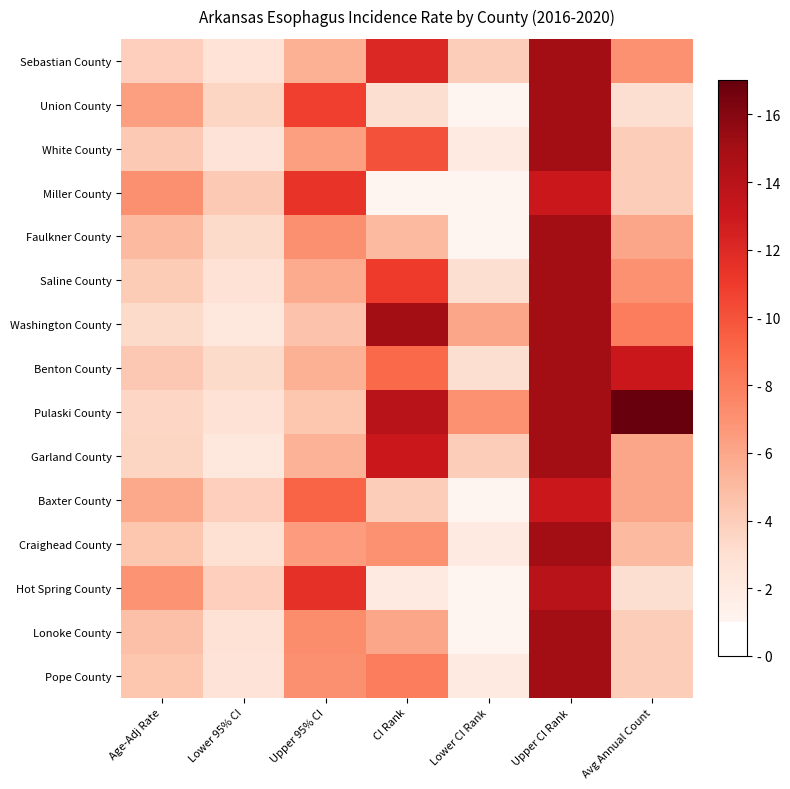

Reading left to right, extract all data points from this chart.

Sebastian County: Age-Adj Rate=3.9	Lower 95% CI=2.7	Upper 95% CI=5.5	CI Rank=12.0	Lower CI Rank=4.0	Upper CI Rank=15.0	Avg Annual Count=7.0
Union County: Age-Adj Rate=6.4	Lower 95% CI=3.6	Upper 95% CI=10.8	CI Rank=3.0	Lower CI Rank=1.0	Upper CI Rank=15.0	Avg Annual Count=3.0
White County: Age-Adj Rate=4.2	Lower 95% CI=2.6	Upper 95% CI=6.4	CI Rank=10.0	Lower CI Rank=2.0	Upper CI Rank=15.0	Avg Annual Count=4.0
Miller County: Age-Adj Rate=7.1	Lower 95% CI=4.2	Upper 95% CI=11.4	CI Rank=1.0	Lower CI Rank=1.0	Upper CI Rank=13.0	Avg Annual Count=4.0
Faulkner County: Age-Adj Rate=5.0	Lower 95% CI=3.3	Upper 95% CI=7.1	CI Rank=5.0	Lower CI Rank=1.0	Upper CI Rank=15.0	Avg Annual Count=6.0
Saline County: Age-Adj Rate=4.1	Lower 95% CI=2.8	Upper 95% CI=5.8	CI Rank=11.0	Lower CI Rank=3.0	Upper CI Rank=15.0	Avg Annual Count=7.0
Washington County: Age-Adj Rate=3.3	Lower 95% CI=2.3	Upper 95% CI=4.6	CI Rank=15.0	Lower CI Rank=6.0	Upper CI Rank=15.0	Avg Annual Count=8.0
Benton County: Age-Adj Rate=4.3	Lower 95% CI=3.3	Upper 95% CI=5.5	CI Rank=9.0	Lower CI Rank=3.0	Upper CI Rank=15.0	Avg Annual Count=13.0
Pulaski County: Age-Adj Rate=3.5	Lower 95% CI=2.8	Upper 95% CI=4.4	CI Rank=14.0	Lower CI Rank=7.0	Upper CI Rank=15.0	Avg Annual Count=17.0
Garland County: Age-Adj Rate=3.6	Lower 95% CI=2.3	Upper 95% CI=5.4	CI Rank=13.0	Lower CI Rank=4.0	Upper CI Rank=15.0	Avg Annual Count=6.0
Baxter County: Age-Adj Rate=5.9	Lower 95% CI=3.9	Upper 95% CI=9.2	CI Rank=4.0	Lower CI Rank=1.0	Upper CI Rank=13.0	Avg Annual Count=6.0
Craighead County: Age-Adj Rate=4.4	Lower 95% CI=2.9	Upper 95% CI=6.5	CI Rank=7.0	Lower CI Rank=2.0	Upper CI Rank=15.0	Avg Annual Count=5.0
Hot Spring County: Age-Adj Rate=6.9	Lower 95% CI=3.9	Upper 95% CI=11.6	CI Rank=2.0	Lower CI Rank=1.0	Upper CI Rank=14.0	Avg Annual Count=3.0
Lonoke County: Age-Adj Rate=4.7	Lower 95% CI=2.8	Upper 95% CI=7.3	CI Rank=6.0	Lower CI Rank=1.0	Upper CI Rank=15.0	Avg Annual Count=4.0
Pope County: Age-Adj Rate=4.4	Lower 95% CI=2.6	Upper 95% CI=7.1	CI Rank=8.0	Lower CI Rank=2.0	Upper CI Rank=15.0	Avg Annual Count=4.0